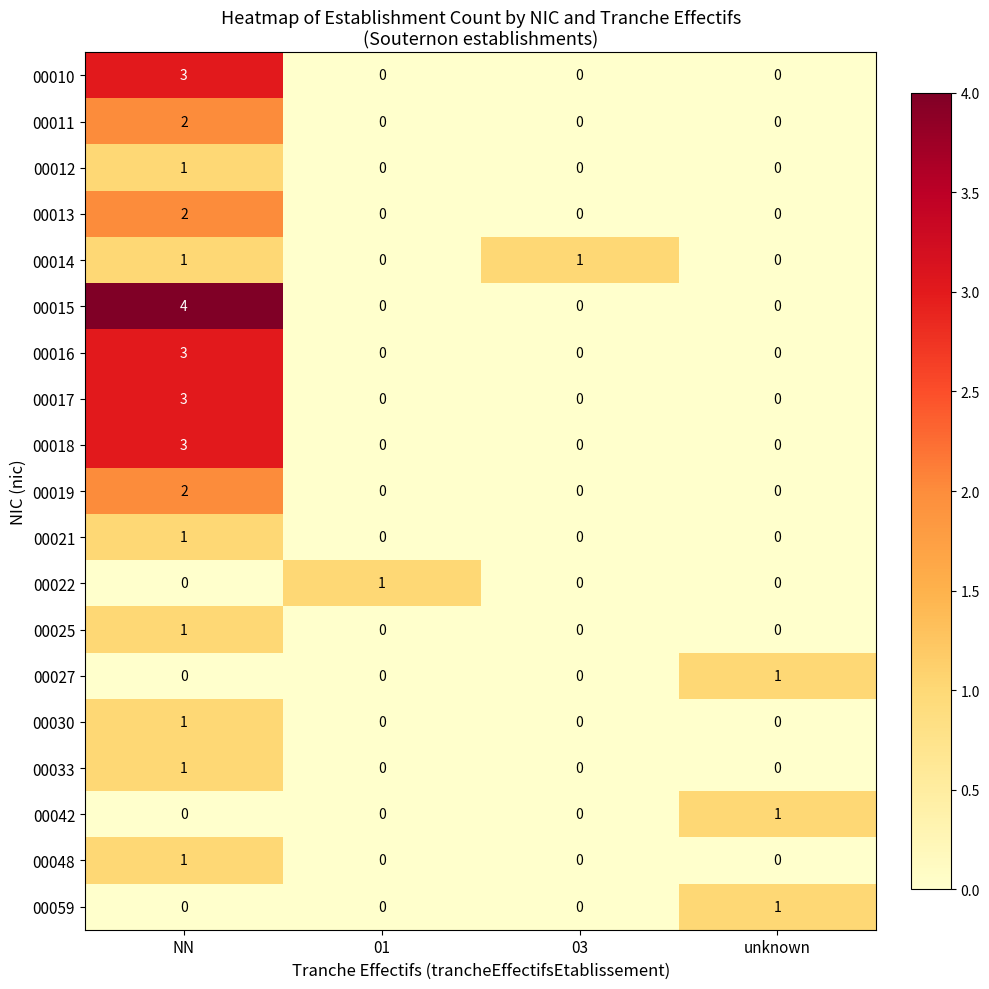

What is the greatest value displayed?

4